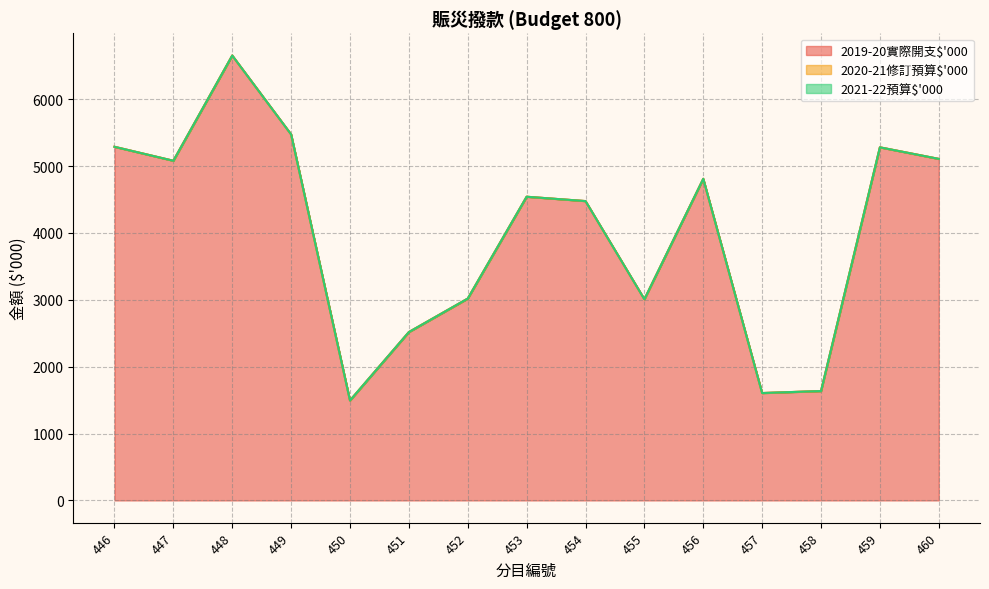

What is the value of the 2019-20實際開支$'000 point at the 6th from the left?

2518